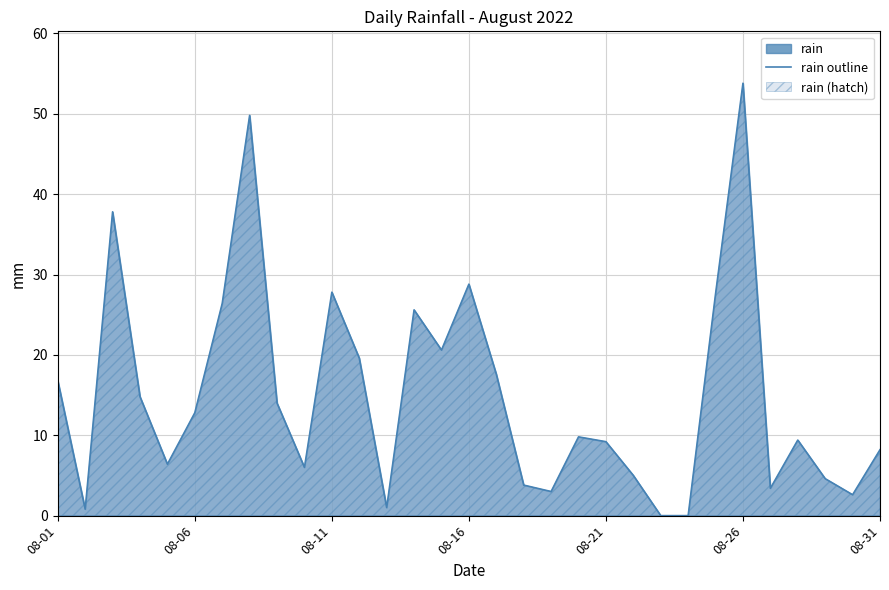

Between 18 and 16, which is larger?

16